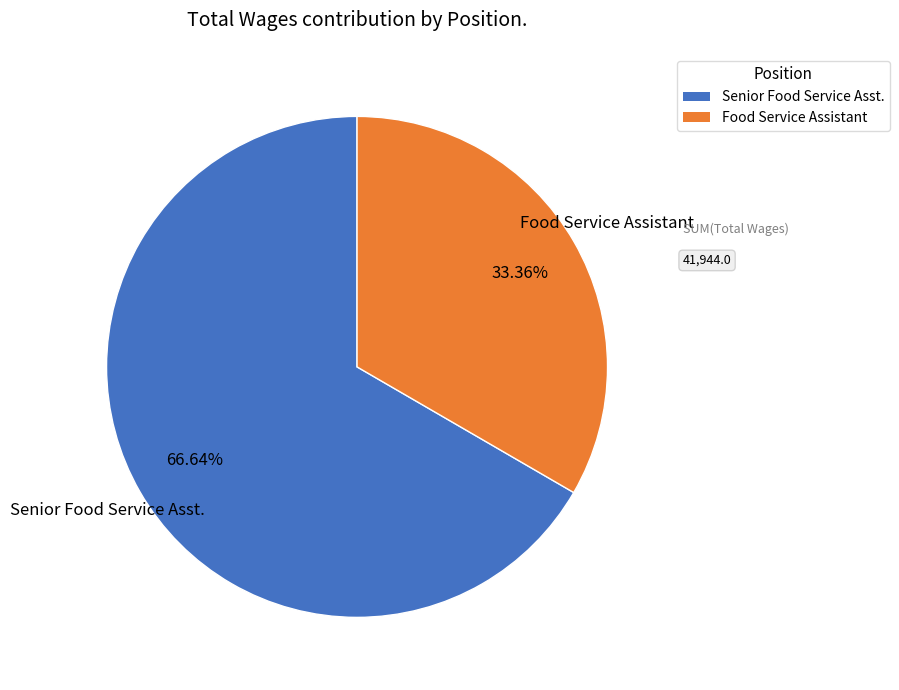

What is the largest slice in the pie chart?

Senior Food Service Asst.